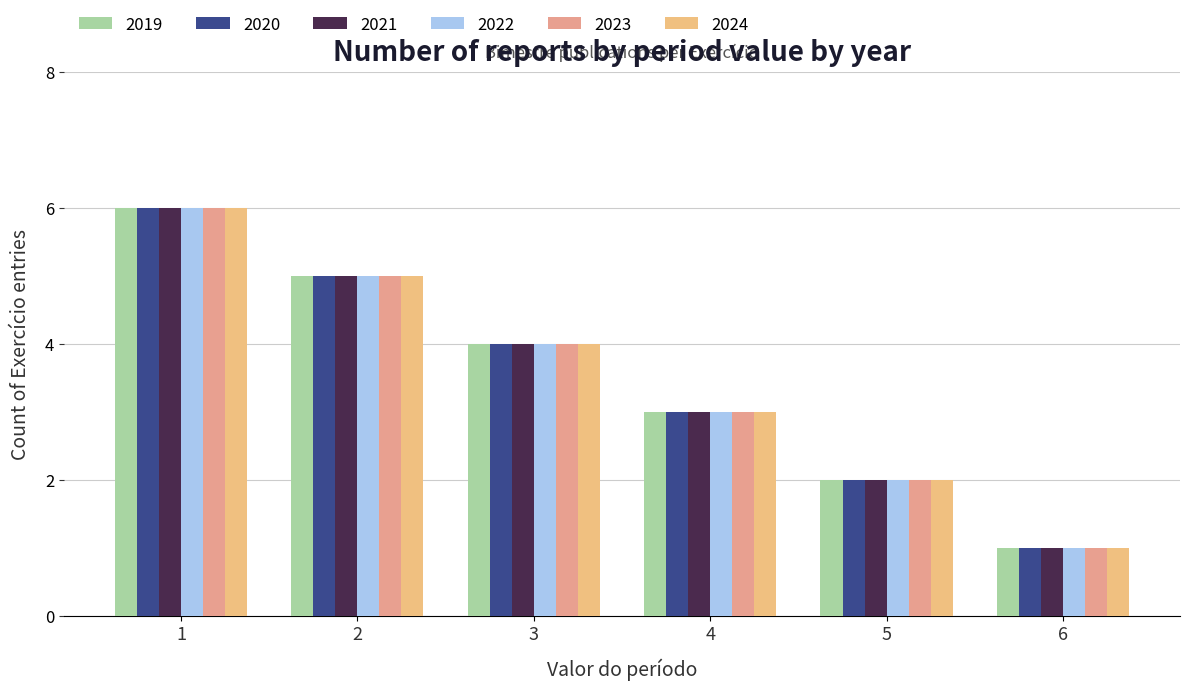

How many distinct data groups are displayed?

6